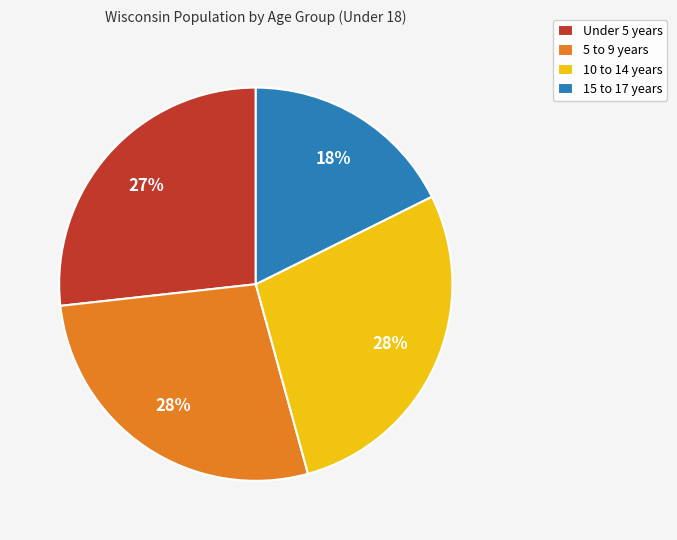

How many segments does this pie chart have?

4